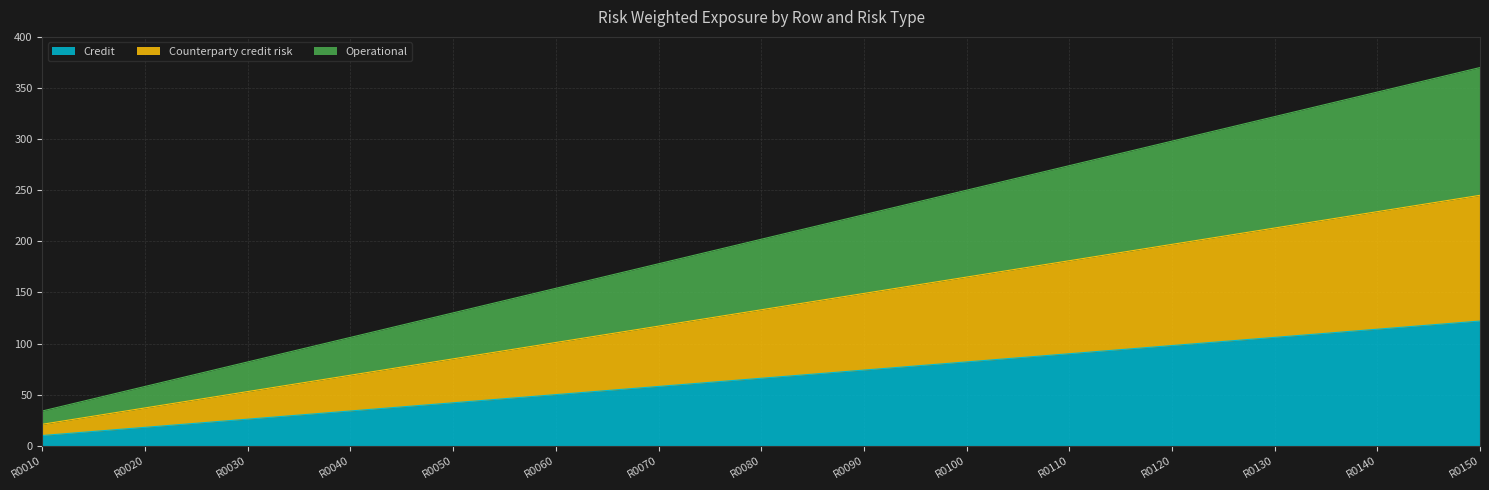

What is the average value of the Credit series?

66